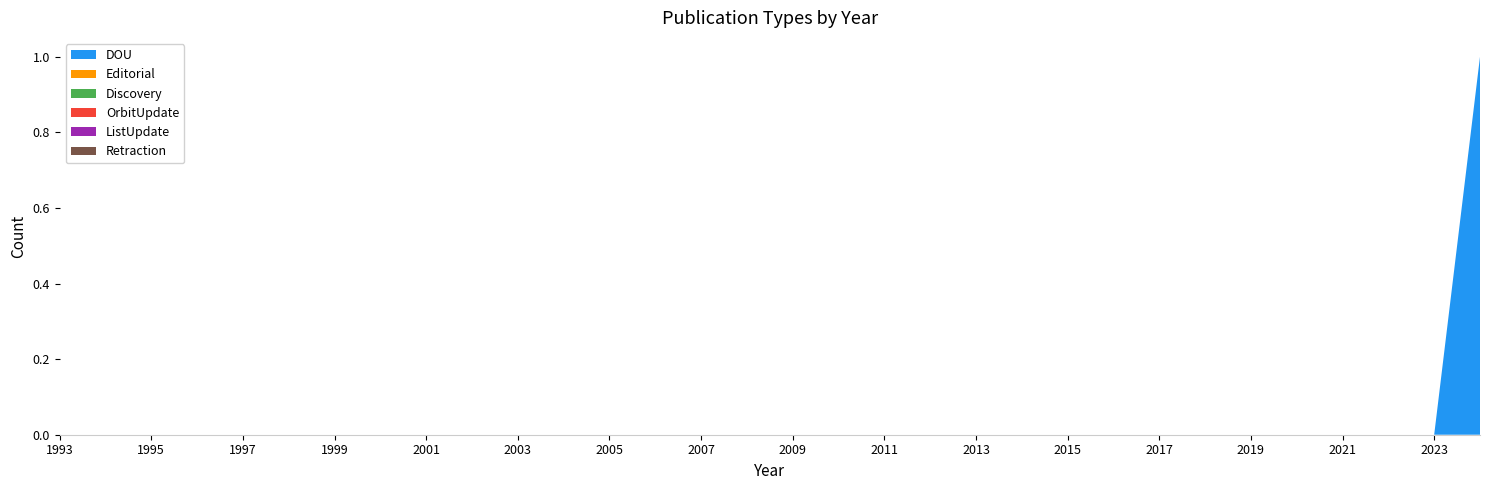

Reading right to left, list all the values displayed in this chart.

DOU: 1	0	0	0	0	0	0	0	0	0	0	0	0	0	0	0	0	0	0	0	0	0	0	0	0	0	0	0	0	0	0	0
Editorial: 0	0	0	0	0	0	0	0	0	0	0	0	0	0	0	0	0	0	0	0	0	0	0	0	0	0	0	0	0	0	0	0
Discovery: 0	0	0	0	0	0	0	0	0	0	0	0	0	0	0	0	0	0	0	0	0	0	0	0	0	0	0	0	0	0	0	0
OrbitUpdate: 0	0	0	0	0	0	0	0	0	0	0	0	0	0	0	0	0	0	0	0	0	0	0	0	0	0	0	0	0	0	0	0
ListUpdate: 0	0	0	0	0	0	0	0	0	0	0	0	0	0	0	0	0	0	0	0	0	0	0	0	0	0	0	0	0	0	0	0
Retraction: 0	0	0	0	0	0	0	0	0	0	0	0	0	0	0	0	0	0	0	0	0	0	0	0	0	0	0	0	0	0	0	0